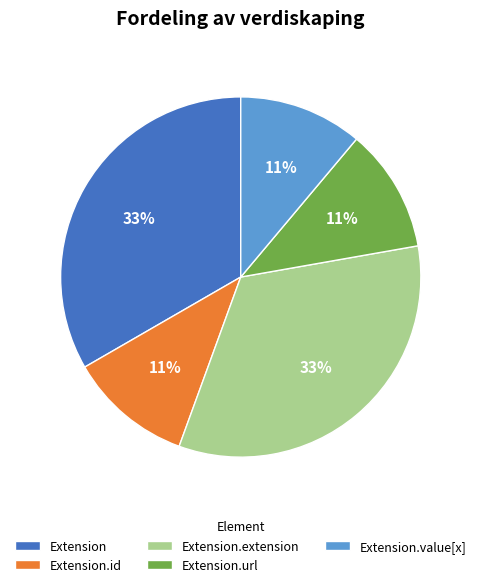

Combined, do Extension.id and Extension account for over 50%?

No